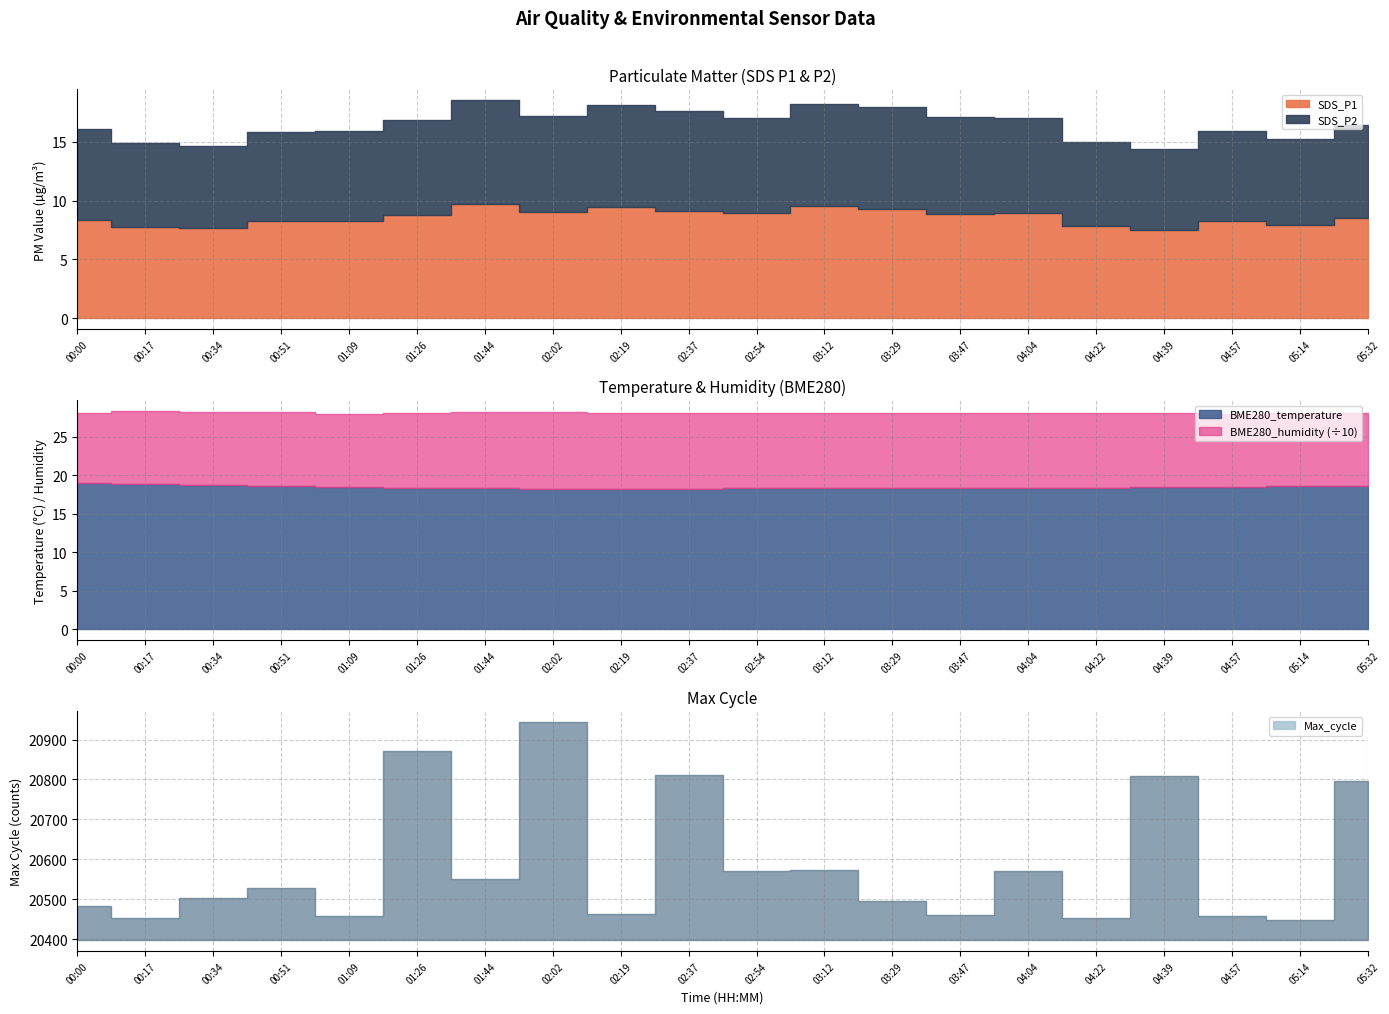

Reading left to right, list all the values displayed in this chart.

SDS_P1: 8.4	7.8	7.6	8.3	8.3	8.8	9.7	9.0	9.4	9.1	8.9	9.5	9.3	8.9	8.9	7.8	7.5	8.3	7.9	8.5
SDS_P2: 7.7	7.1	7.0	7.6	7.6	8.0	8.8	8.1	8.6	8.4	8.1	8.7	8.6	8.2	8.1	7.2	6.9	7.6	7.3	7.8
BME280_temperature: 19.0	18.9	18.7	18.6	18.5	18.3	18.4	18.2	18.2	18.2	18.4	18.3	18.4	18.4	18.4	18.4	18.4	18.5	18.6	18.6
BME280_humidity: 91.5	94.4	95.2	95.4	94.9	97.0	98.4	99.6	99.1	98.5	97.1	97.3	97.4	97.3	97.1	96.5	96.0	94.9	95.0	95.3
Max_cycle: 20482.0	20453.0	20502.0	20527.0	20459.0	20872.0	20551.0	20944.0	20464.0	20810.0	20571.0	20574.0	20495.0	20461.0	20571.0	20453.0	20809.0	20459.0	20447.0	20796.0